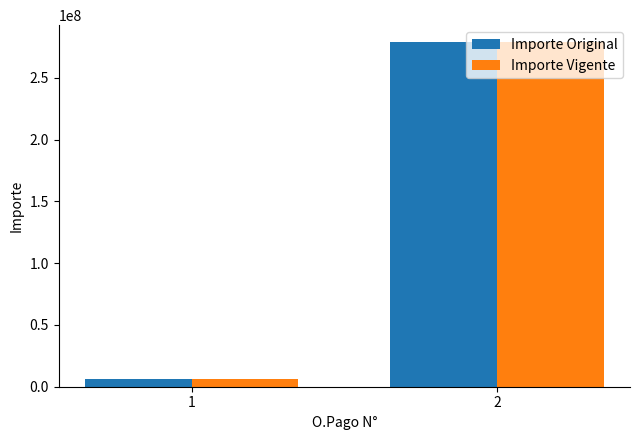

What is the sum of all Importe Original values?

285177068.3